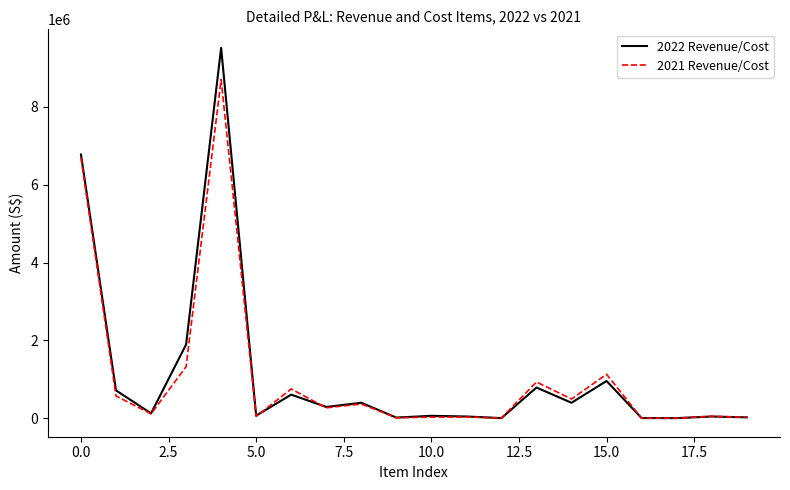

Rank the series by their maximum value, from highest to lowest.

2022 Revenue/Cost, 2021 Revenue/Cost